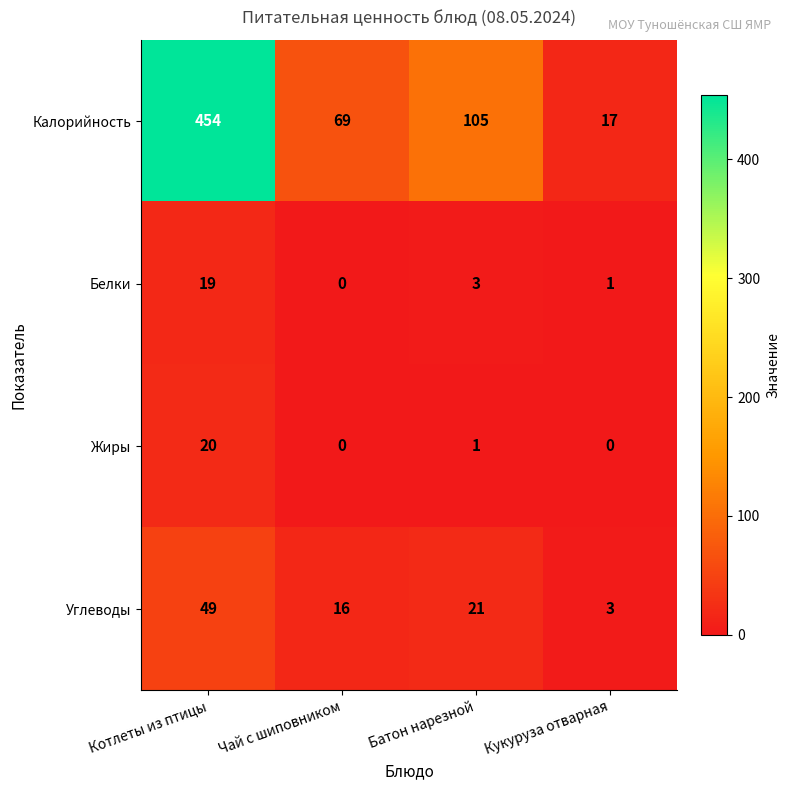

How many data points does each series have?

4